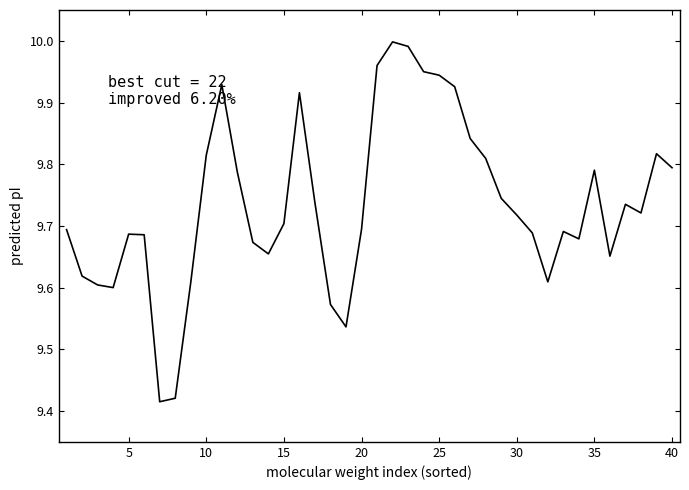

What is the difference between the maximum and minimum values?

0.6